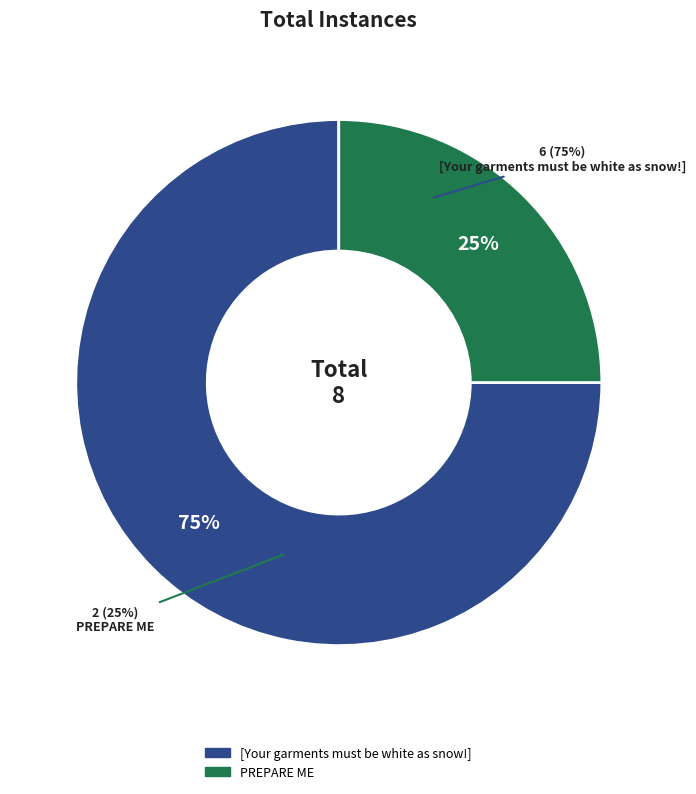

Rank the categories by value from highest to lowest.

[Your garments must be white as snow!], PREPARE ME